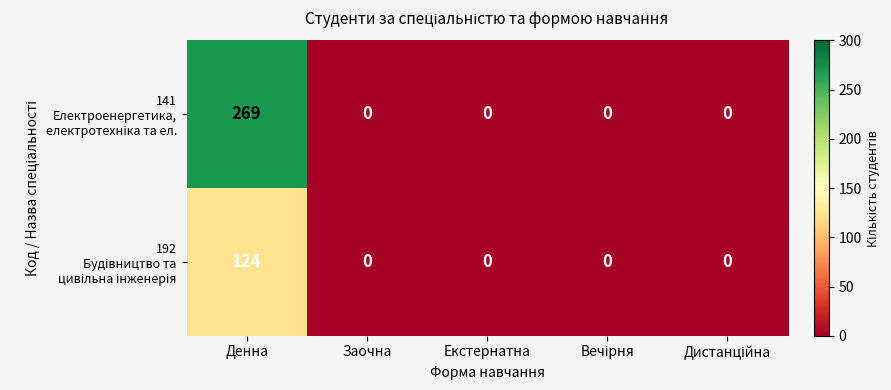

Count the number of categories in the chart.

5